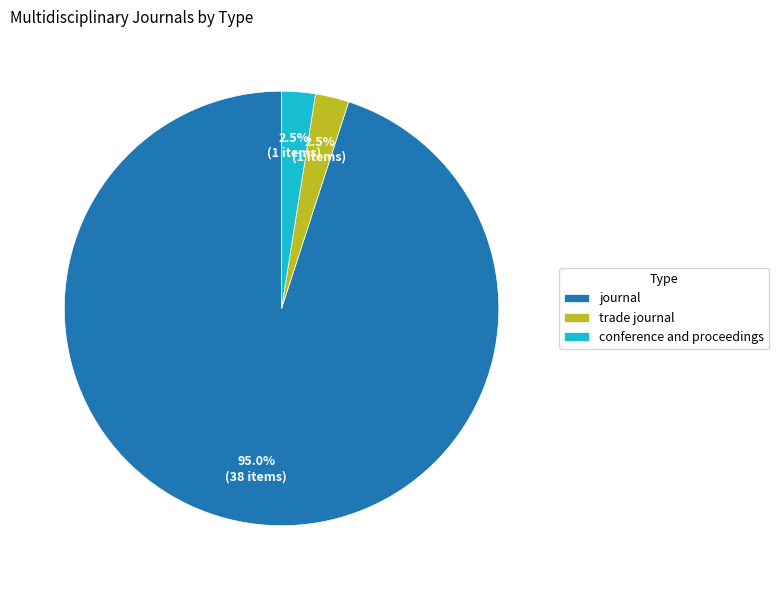

Which category has the biggest portion of the pie?

journal